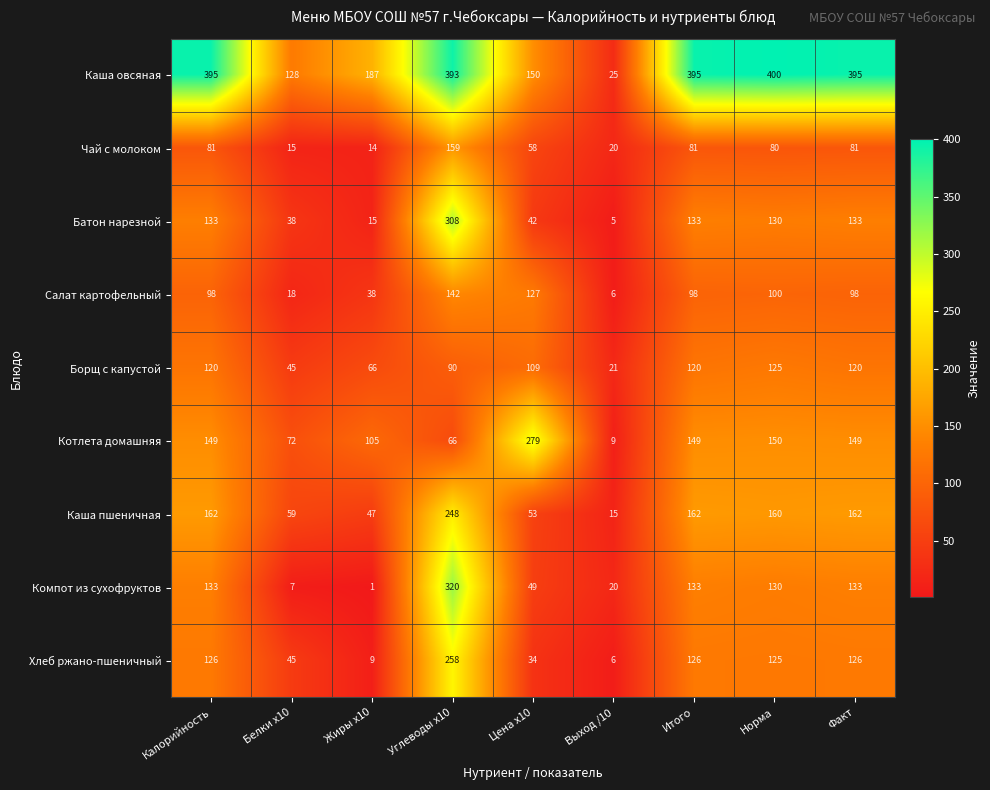

List the series in order of their peak value, highest first.

Каша овсяная, Компот из сухофруктов, Батон нарезной, Котлета домашняя, Хлеб ржано-пшеничный, Каша пшеничная, Чай с молоком, Салат картофельный, Борщ с капустой